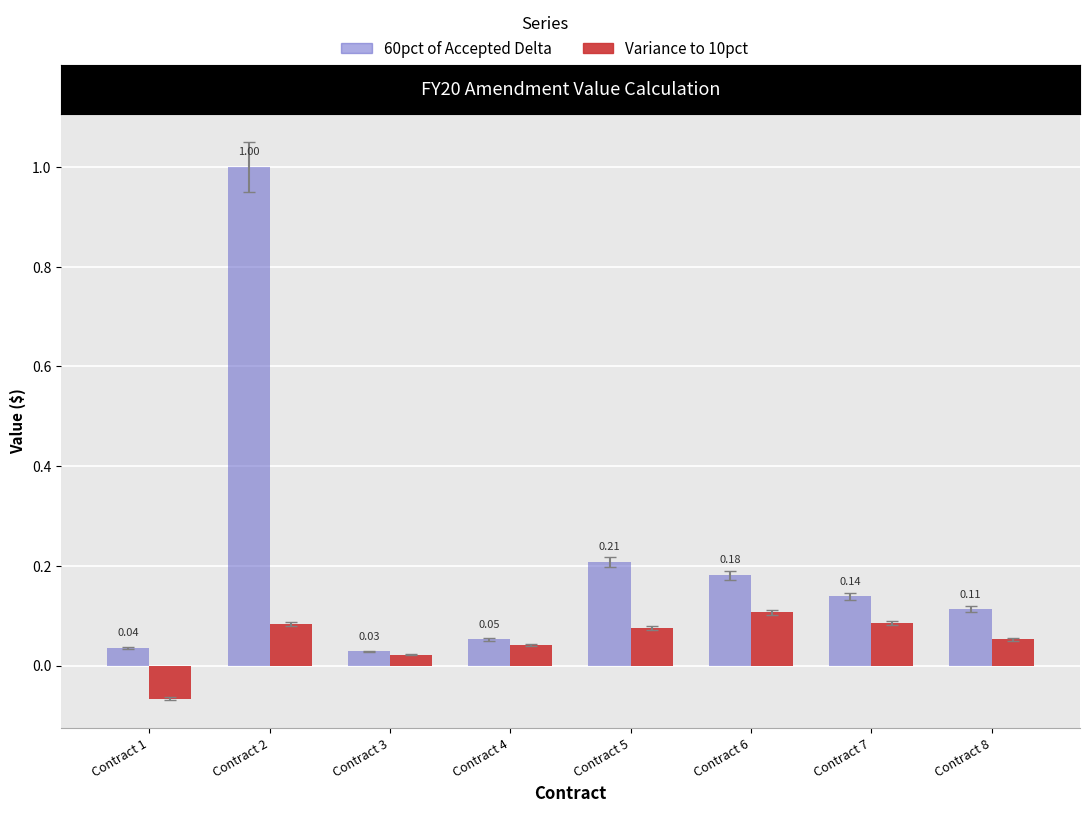

What is the total value across all series at Contract 2?

1.1